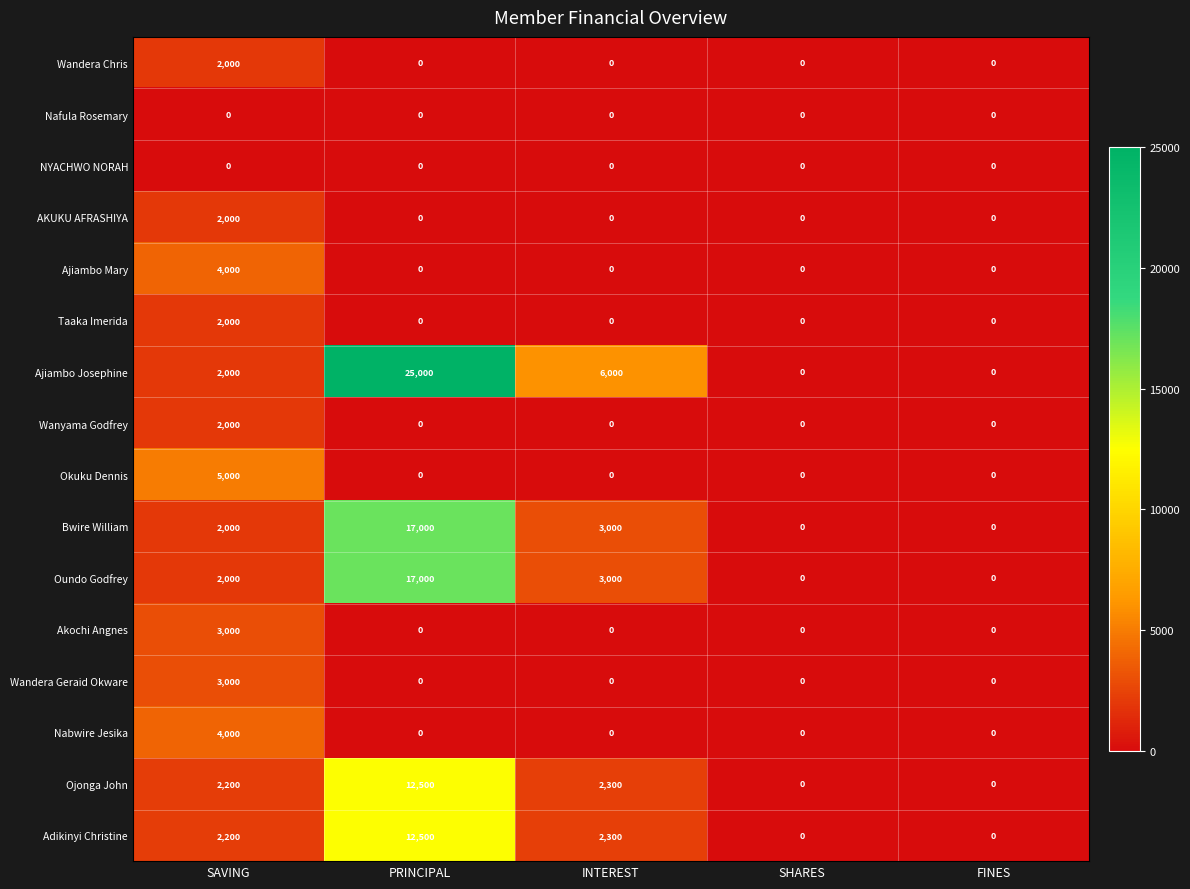

Which label corresponds to the largest value in the chart?

PRINCIPAL